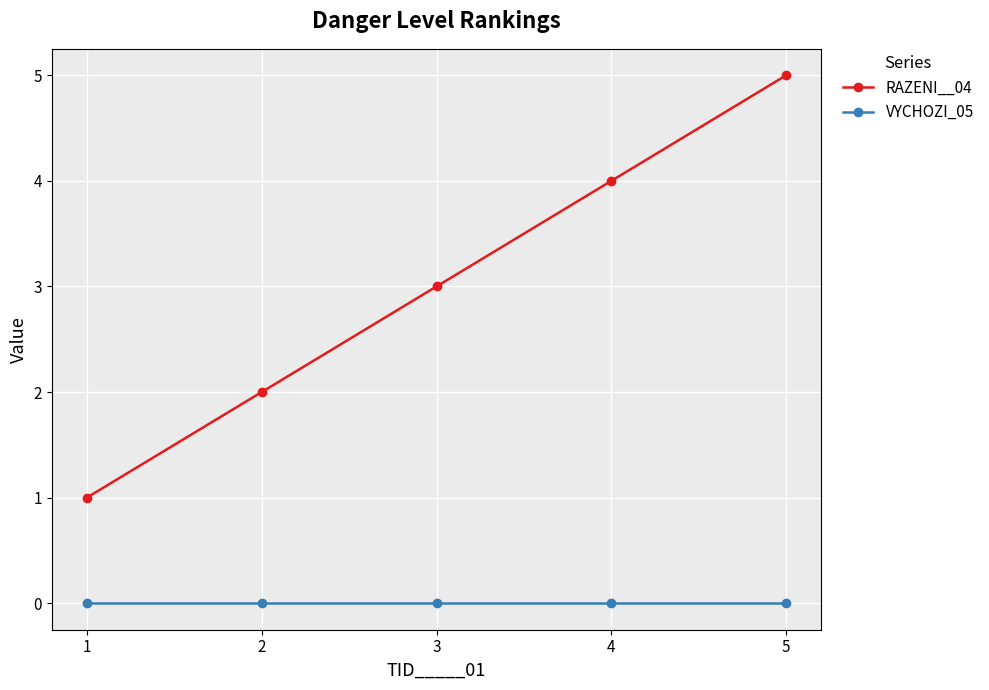

How many lines are shown in the chart?

2